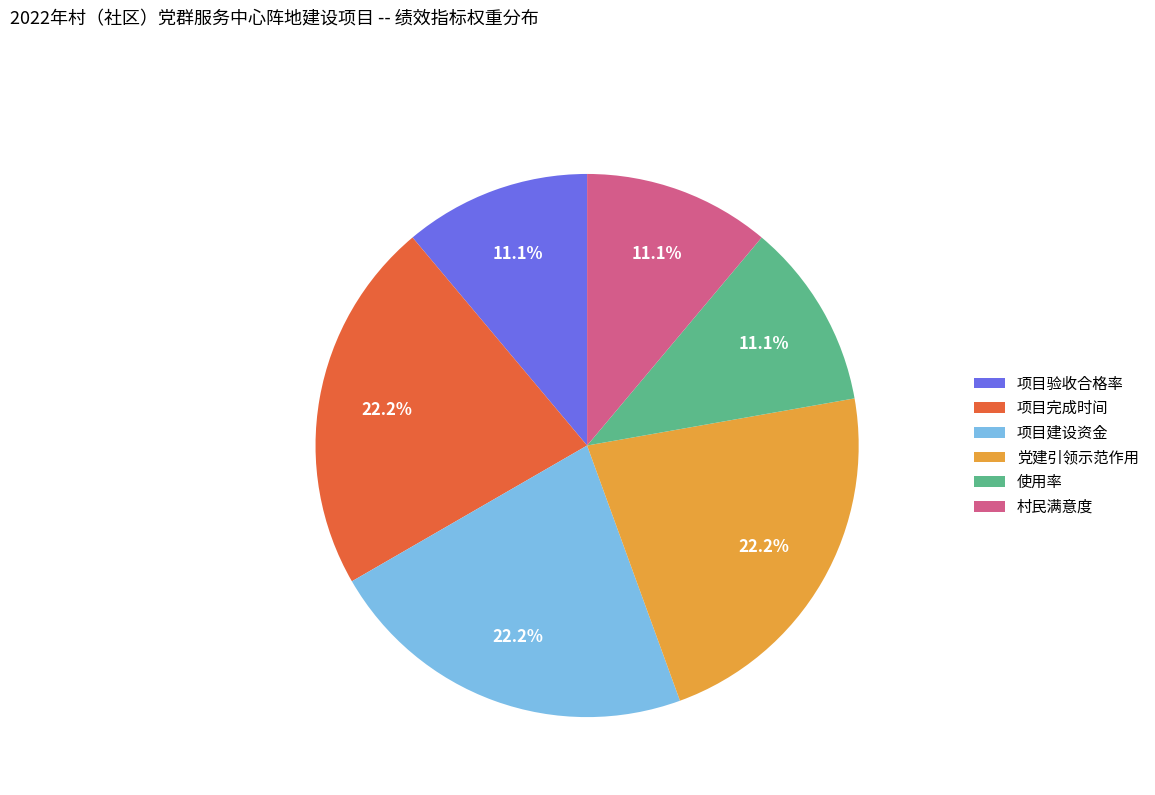

Is the sum of 党建引领示范作用 and 项目验收合格率 greater than half?

No